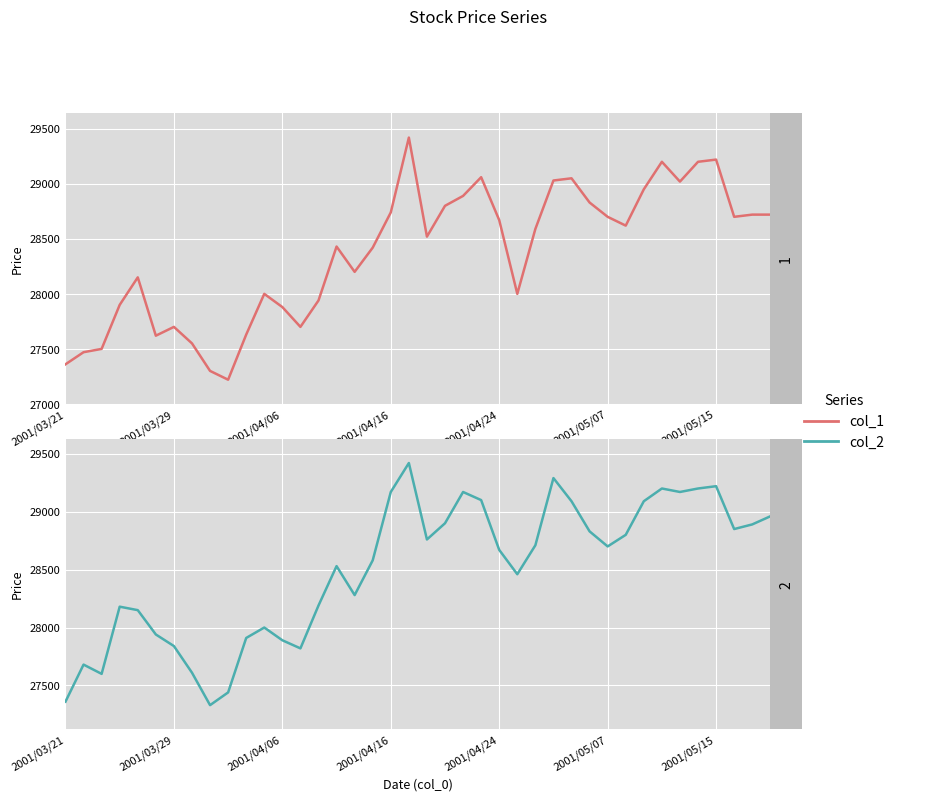

Which series has the widest spread of values?

col_1